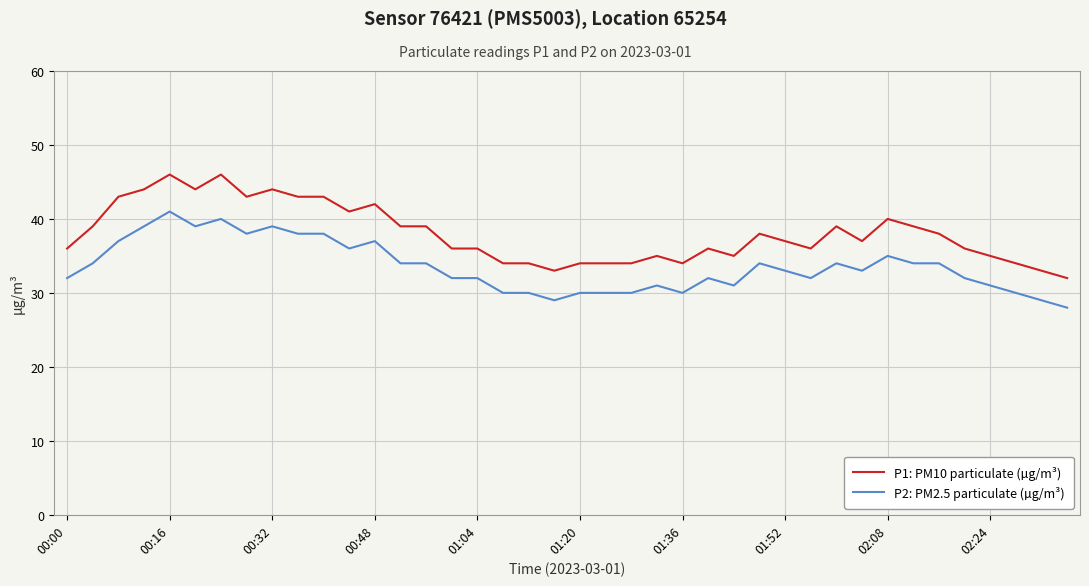

What is the smallest value displayed?

28